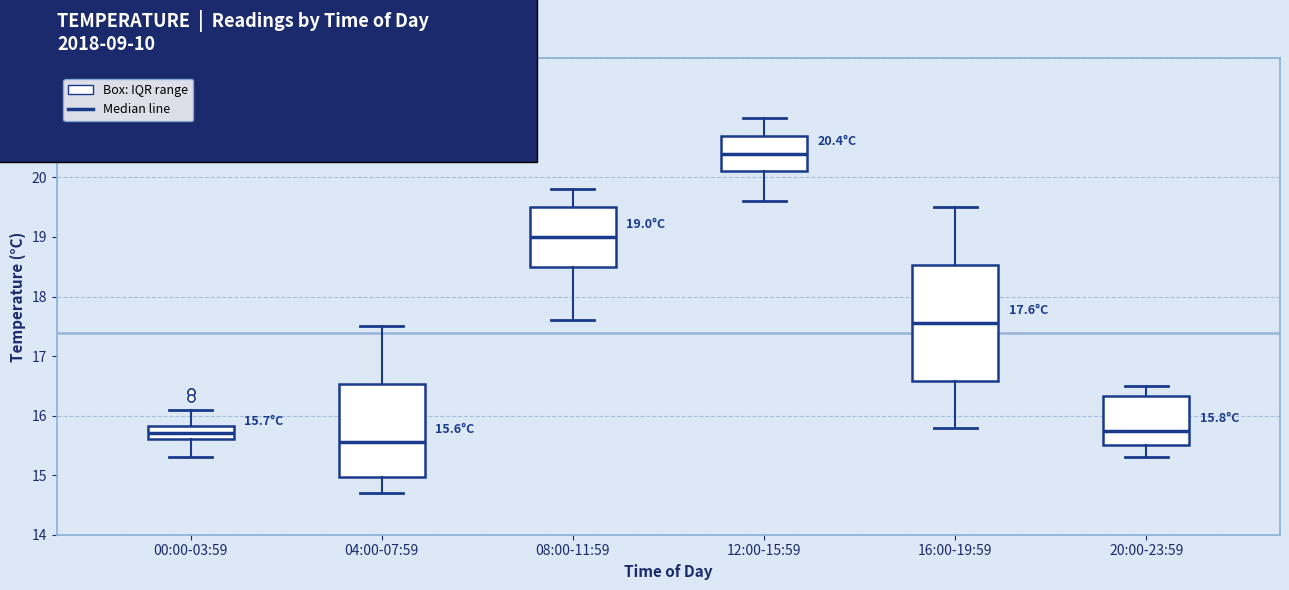

Comparing the boxes themselves (not the whiskers), which one is the tallest?

16:00-19:59